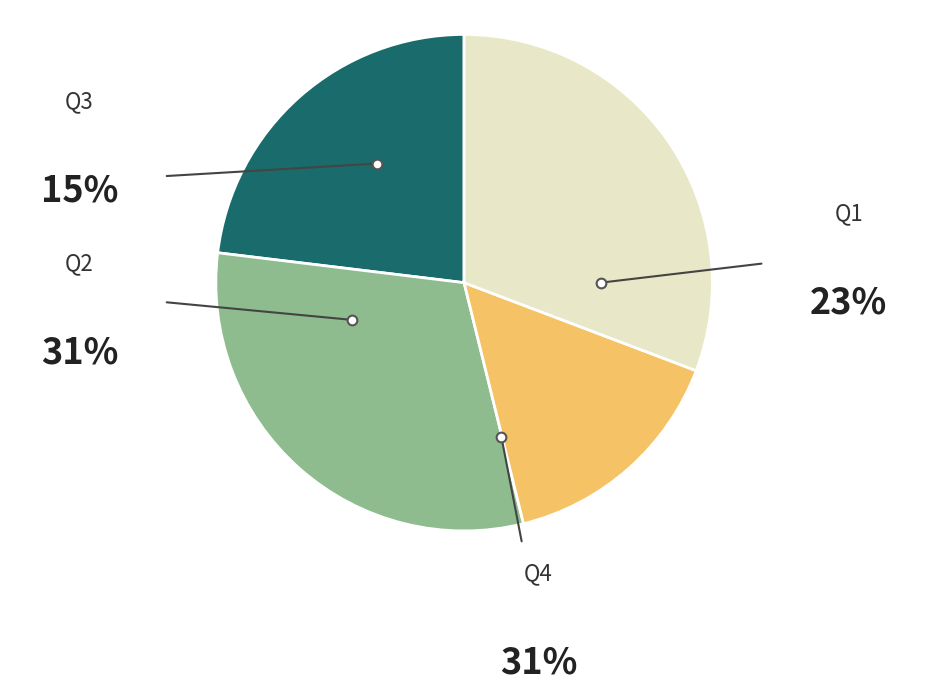

Is there any slice that represents more than half of the pie?

No